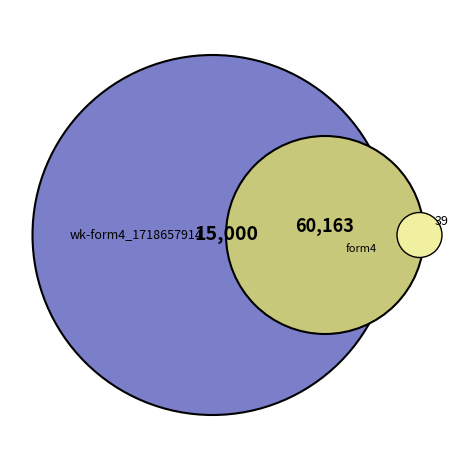

Is the sum of wk-form4_1718657914.xml and form4.xml greater than half?

Yes